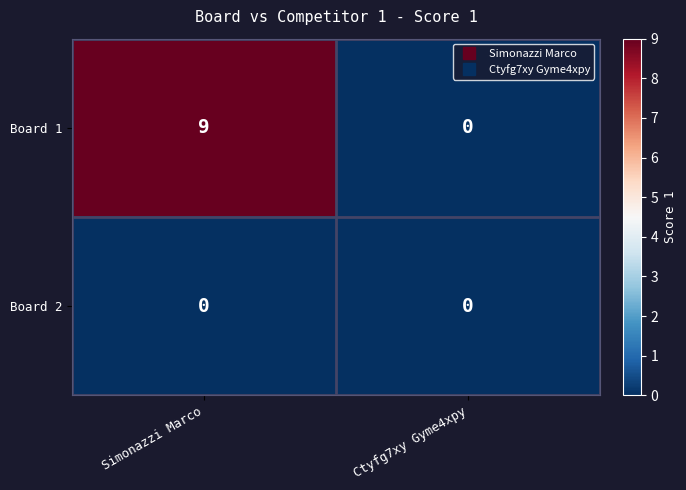

Reading right to left, what are all the values shown in this chart?

Board 1: 0	9
Board 2: 0	0